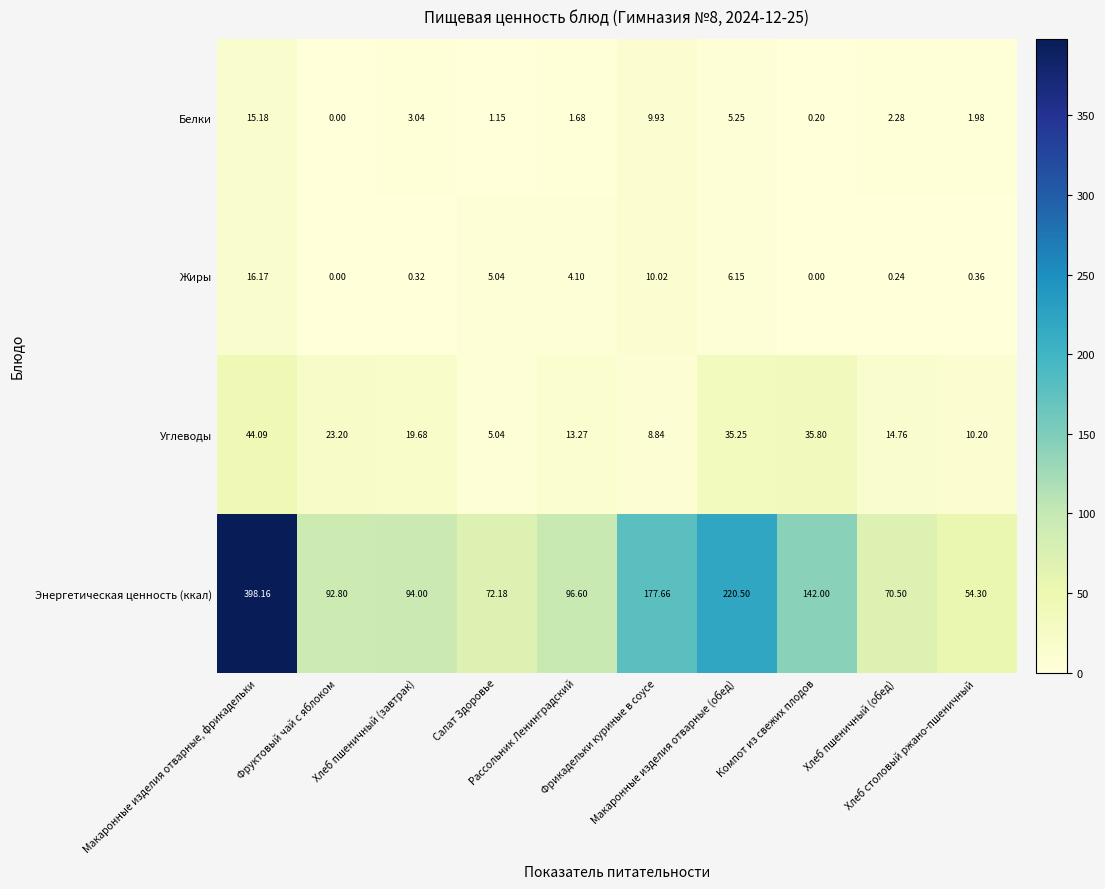

How many positive values does the Жиры series have?

8